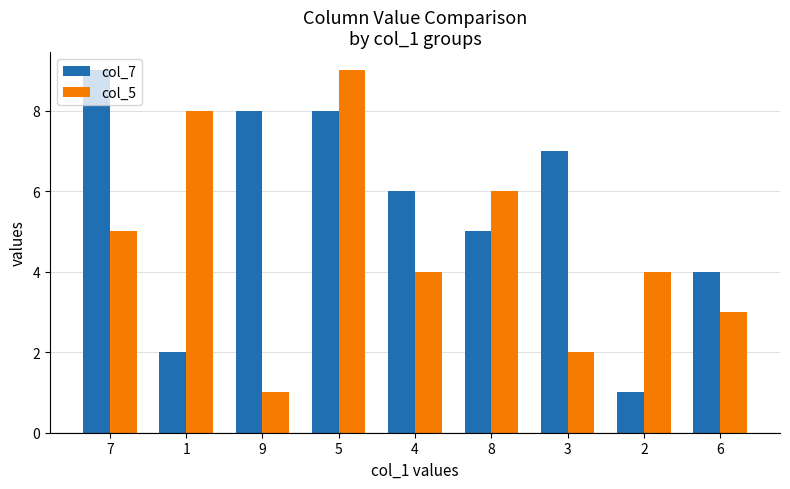

What is the label of the 9th bar from the right?

7